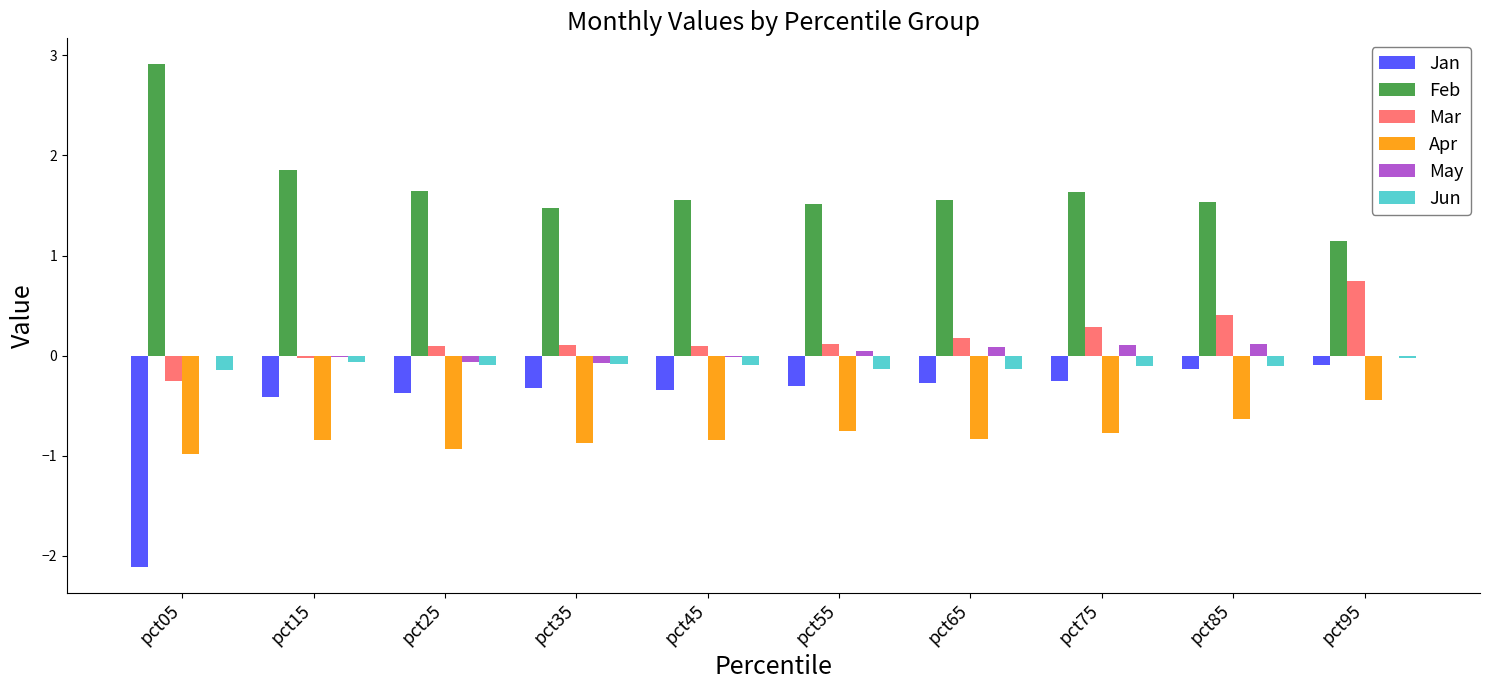

What is the sum of all Mar values?

1.7